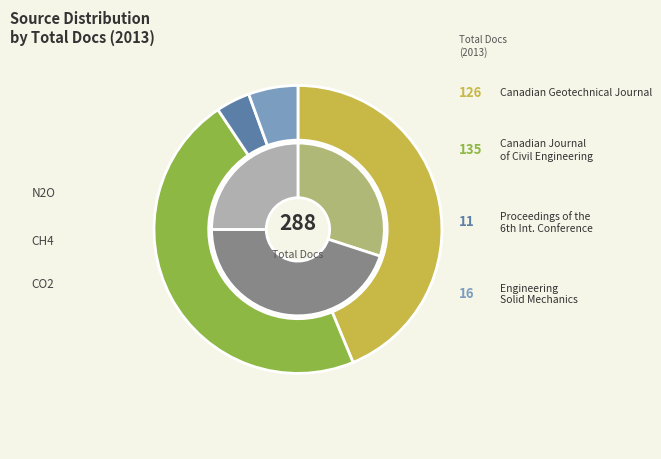

Is it true that Canadian Geotechnical Journal is 8% of the pie?

False